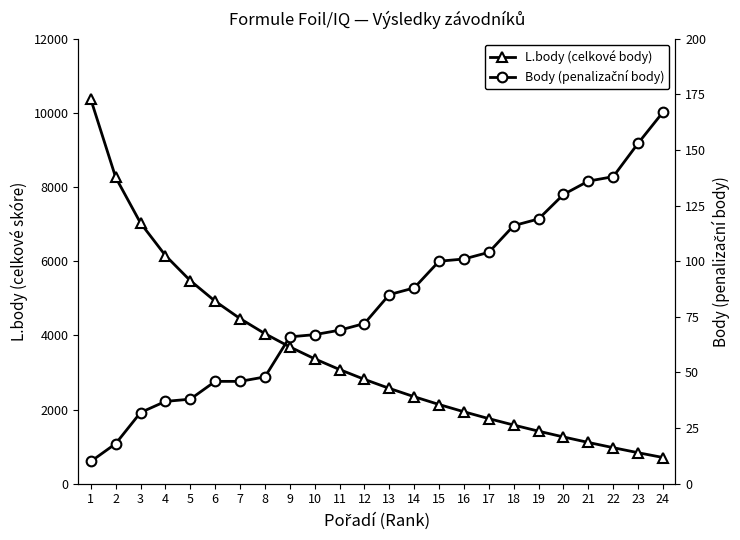

What are all the series names shown in the legend?

L.body (celkové body), Body (penalizační body)